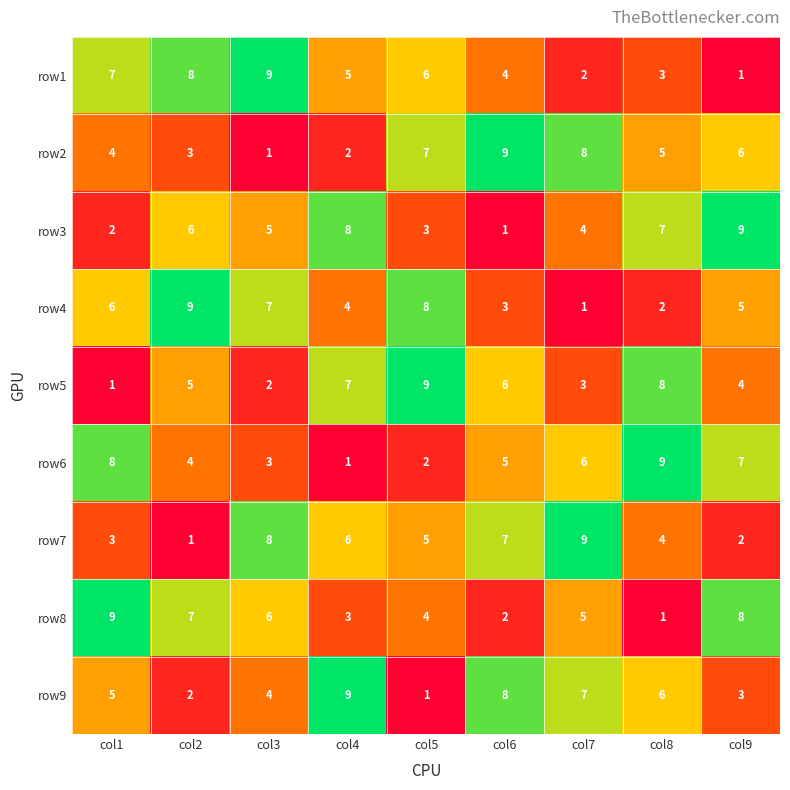

How many row2 values are between 3 and 7?

5